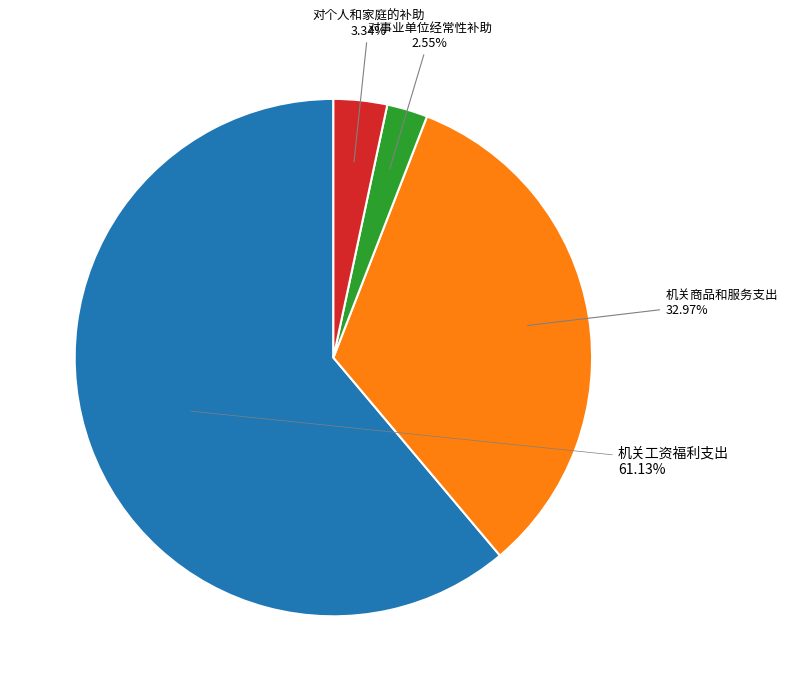

Is there a majority slice in this chart?

Yes